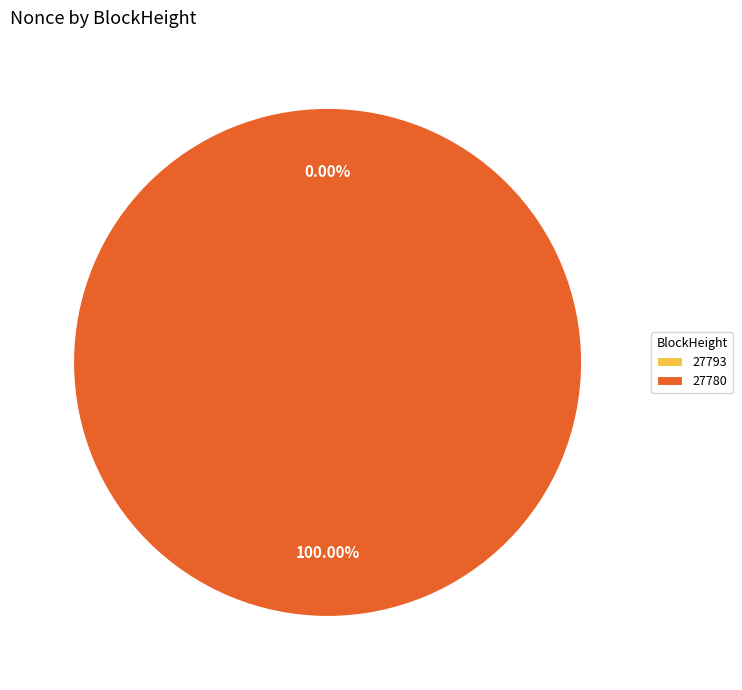

Rank the categories by value from lowest to highest.

27793, 27780